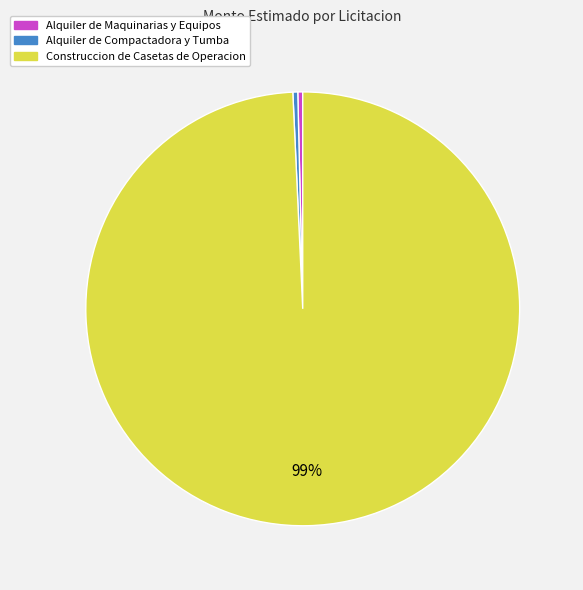

What is the largest slice in the pie chart?

Construccion de Casetas de Operacion